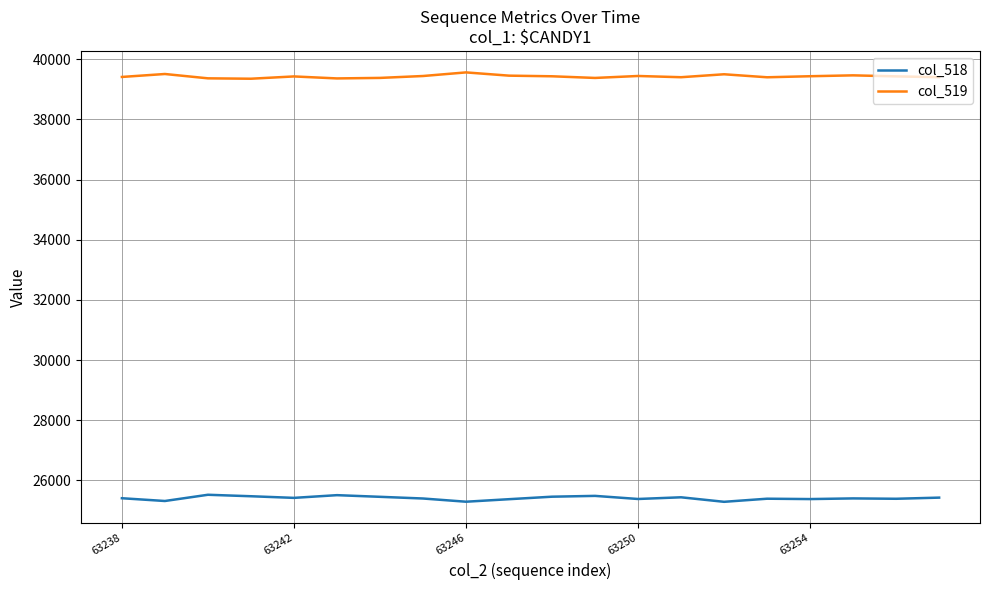

Rank the series by their maximum value, from lowest to highest.

col_518, col_519